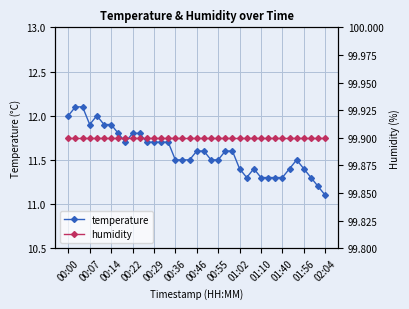

Count the number of data series in this chart.

2